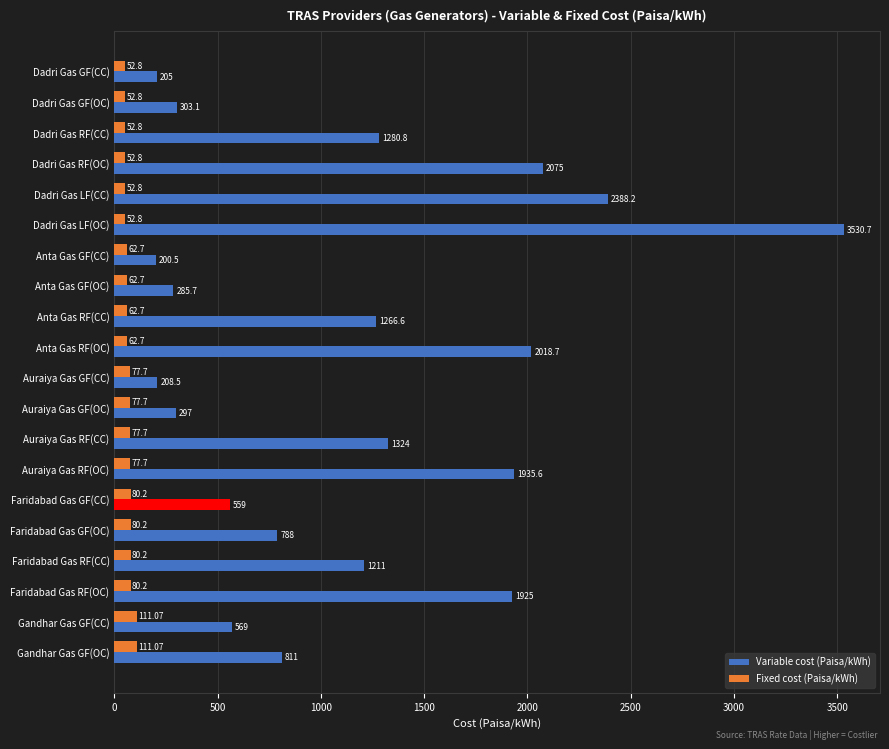

Between Anta Gas RF(CC) and Faridabad Gas GF(OC), which series saw the biggest shift?

Variable cost (Paisa/kWh)